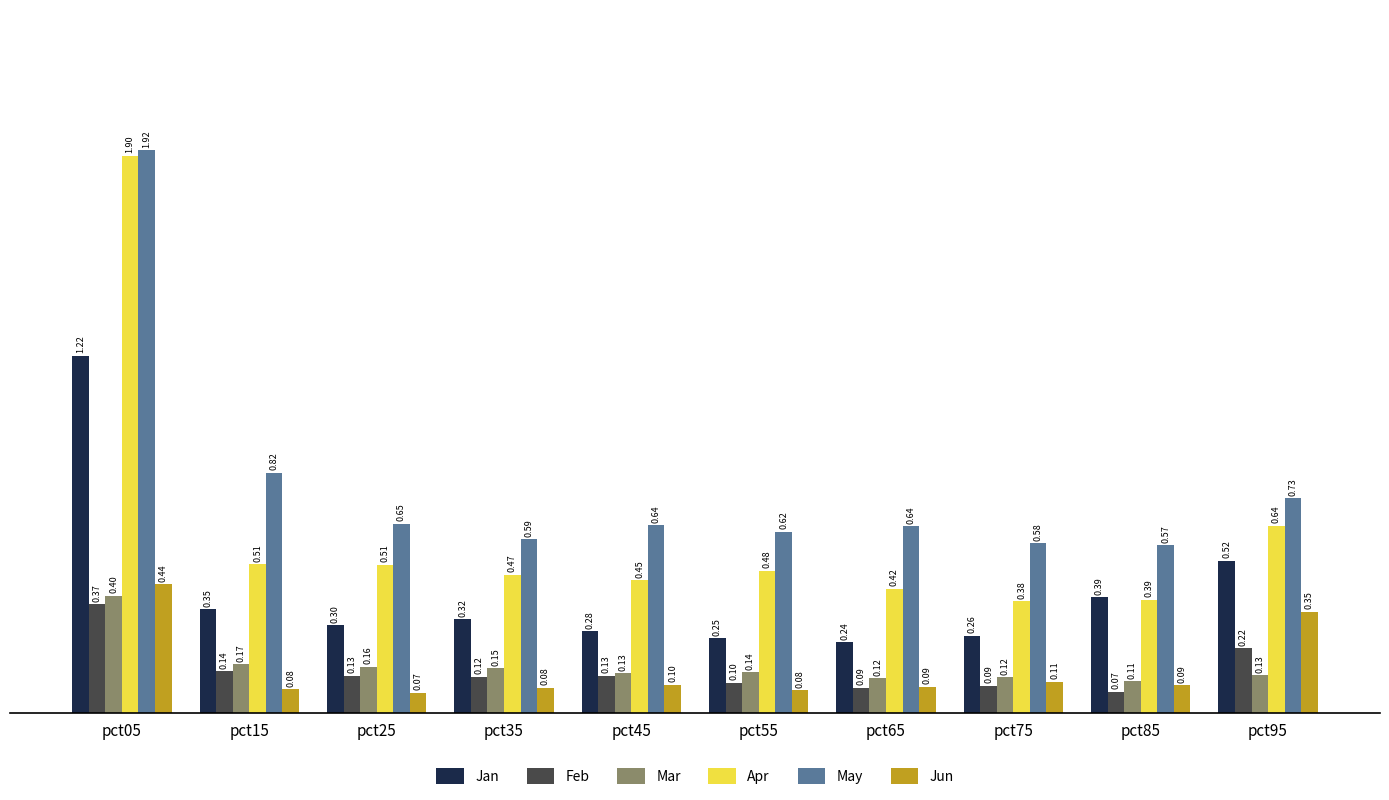

At how many categories does at least one series exceed 0?

10